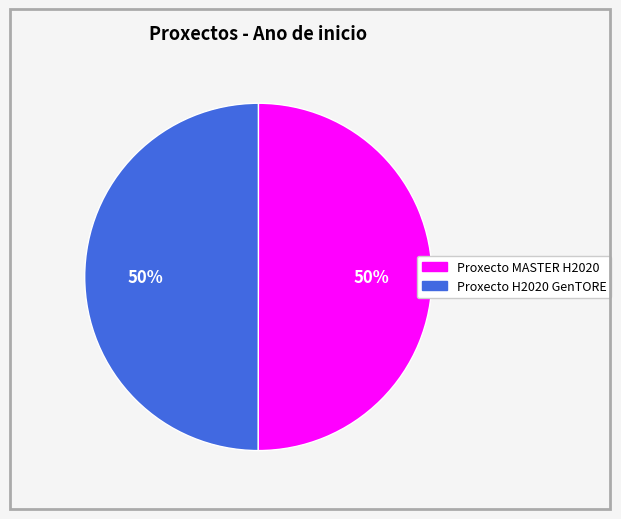

Approximately how many times larger is the value at Proxecto MASTER H2020 compared to Proxecto H2020 GenTORE?

1.0